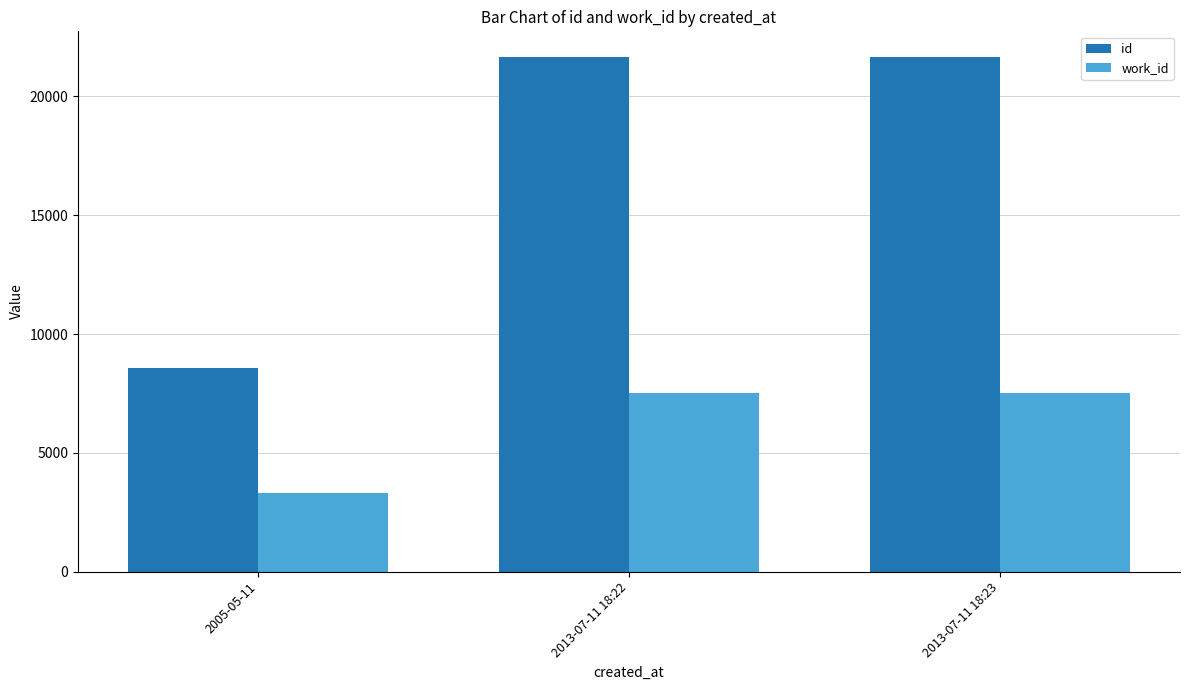

List the series in order of their peak value, highest first.

id, work_id